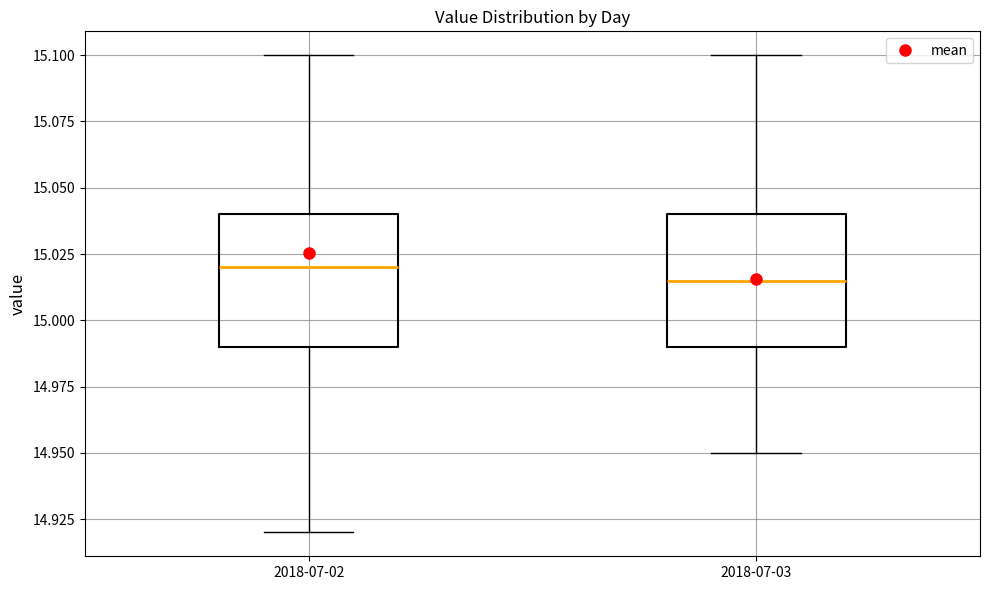

Reading left to right, transcribe this box plot: for each box, give where its median line is, the range the box spans, and where its two whiskers end, as read against the y-axis. The values are not printed on the chart, so give them approximately, as read against the axis.

2018-07-02: median 15.020, box 14.990 to 15.040, whiskers 14.920 to 15.100
2018-07-03: median 15.015, box 14.990 to 15.040, whiskers 14.950 to 15.100